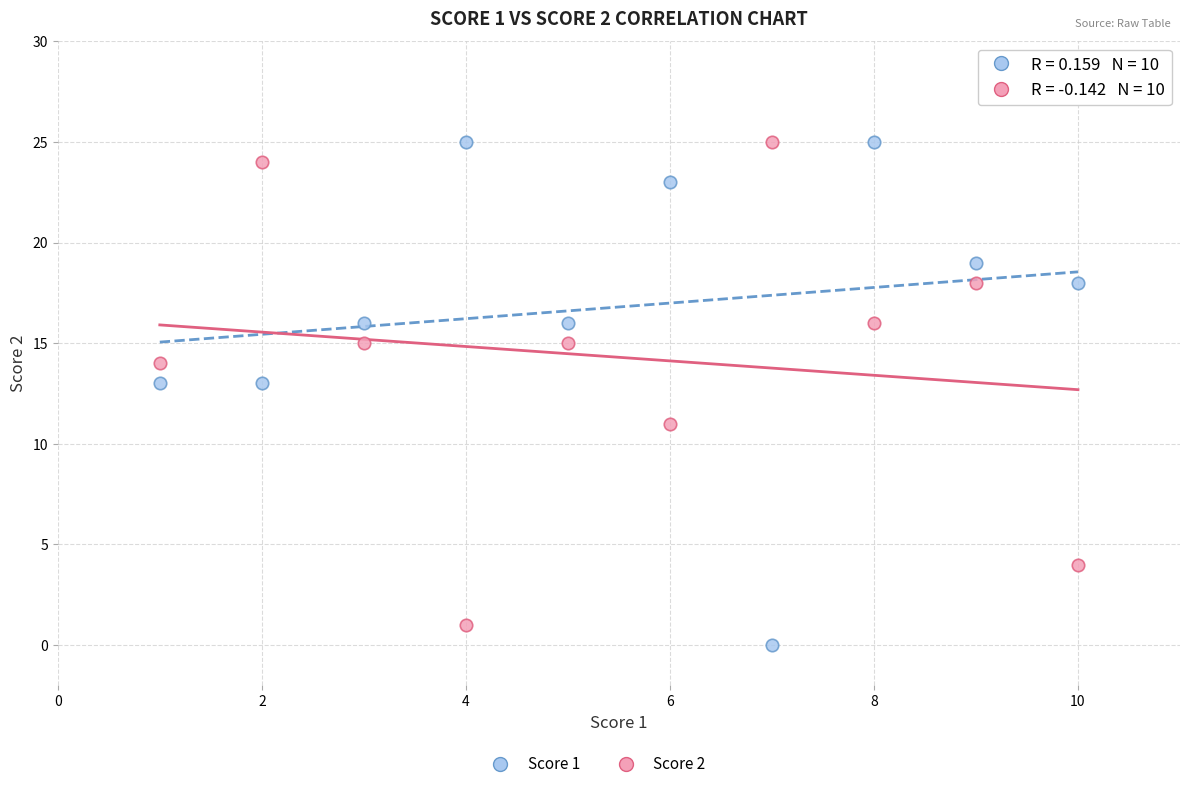

What is the X range (max minus min) for the scatter plot?

9